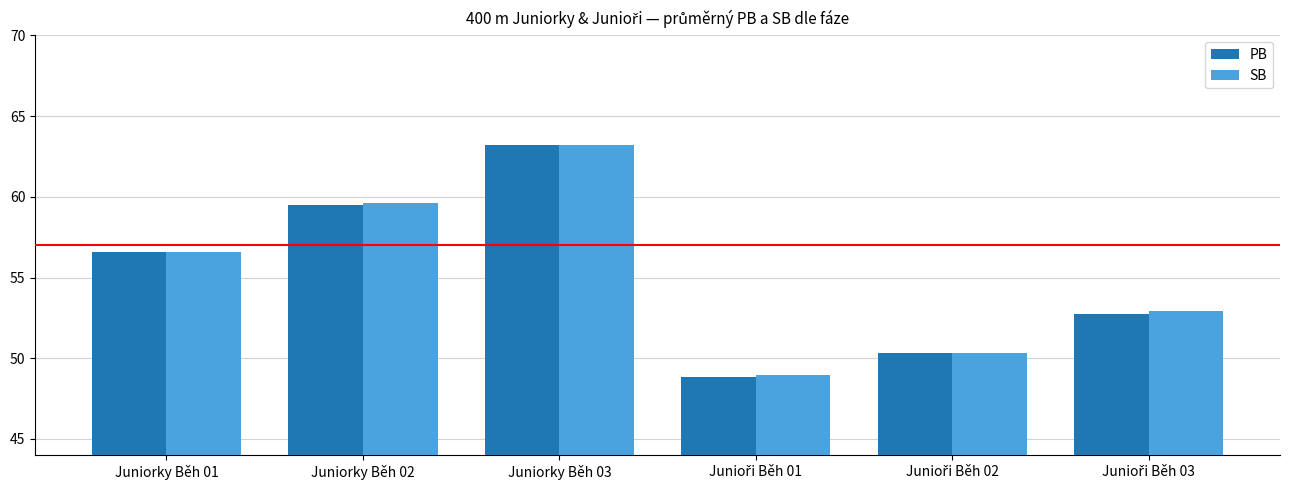

At which label does PB reach its peak?

Juniorky Běh 03